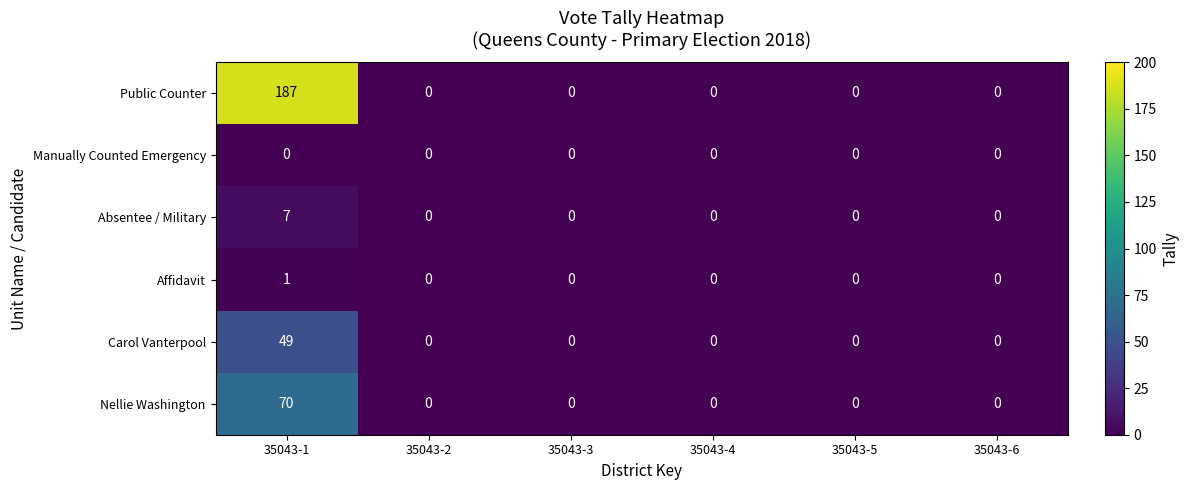

How many data points in Carol Vanterpool are above 0?

1